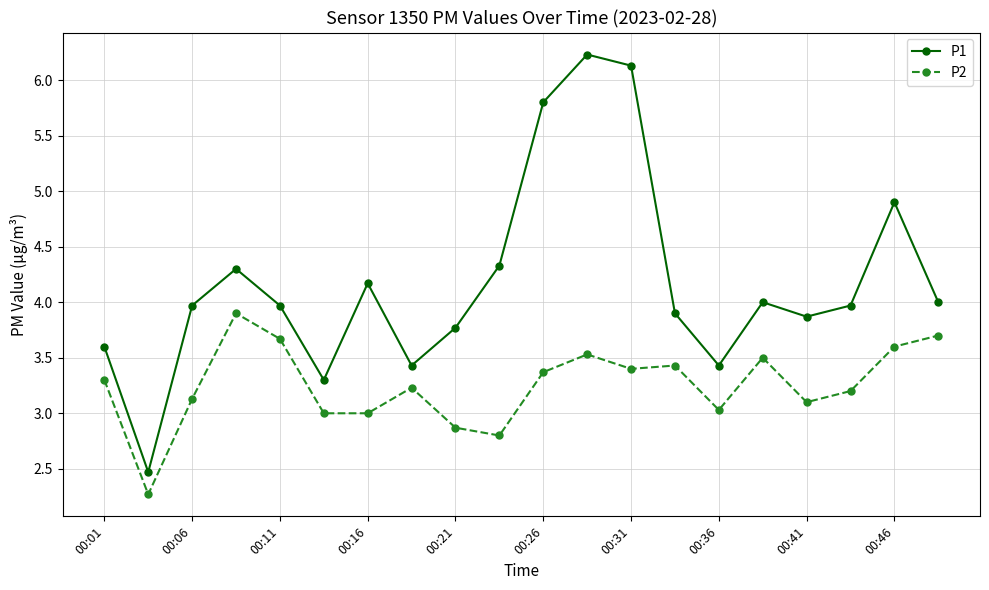

Which series has the largest range (max minus min)?

P1